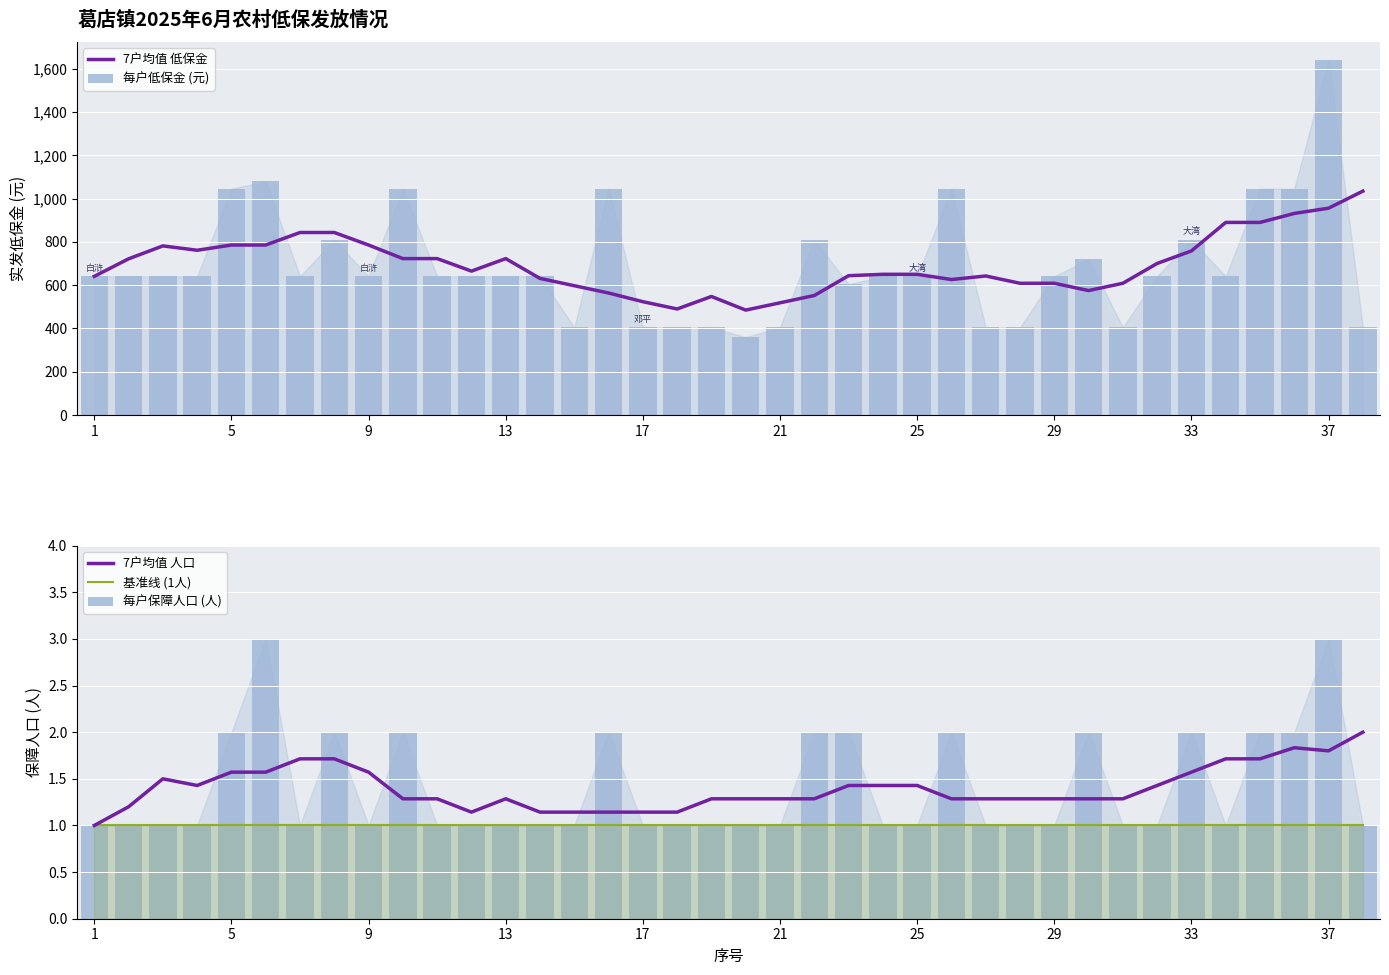

Reading left to right, extract all data points from this chart.

7户均值 低保金: 641.0	722.0	781.7	761.6	785.7	785.7	843.6	843.6	785.7	723.0	723.0	665.1	723.0	631.4	597.7	564.0	523.9	490.1	548.0	485.0	518.7	552.4	644.0	650.4	650.4	626.3	642.7	609.0	609.0	575.3	609.0	700.6	758.4	890.1	890.1	931.7	956.0	1034.8
每户低保金 (元): 641.0	641.0	641.0	641.0	1046.0	1080.0	641.0	810.0	641.0	1046.0	641.0	641.0	641.0	641.0	405.0	1046.0	405.0	405.0	405.0	360.0	405.0	810.0	605.0	641.0	641.0	1046.0	405.0	405.0	641.0	720.0	405.0	641.0	810.0	641.0	1046.0	1046.0	1642.0	405.0
7户均值 人口: 1.0	1.2	1.5	1.4	1.6	1.6	1.7	1.7	1.6	1.3	1.3	1.1	1.3	1.1	1.1	1.1	1.1	1.1	1.3	1.3	1.3	1.3	1.4	1.4	1.4	1.3	1.3	1.3	1.3	1.3	1.3	1.4	1.6	1.7	1.7	1.8	1.8	2.0
基准线 (1人): 1.0	1.0	1.0	1.0	1.0	1.0	1.0	1.0	1.0	1.0	1.0	1.0	1.0	1.0	1.0	1.0	1.0	1.0	1.0	1.0	1.0	1.0	1.0	1.0	1.0	1.0	1.0	1.0	1.0	1.0	1.0	1.0	1.0	1.0	1.0	1.0	1.0	1.0
每户保障人口 (人): 1.0	1.0	1.0	1.0	2.0	3.0	1.0	2.0	1.0	2.0	1.0	1.0	1.0	1.0	1.0	2.0	1.0	1.0	1.0	1.0	1.0	2.0	2.0	1.0	1.0	2.0	1.0	1.0	1.0	2.0	1.0	1.0	2.0	1.0	2.0	2.0	3.0	1.0